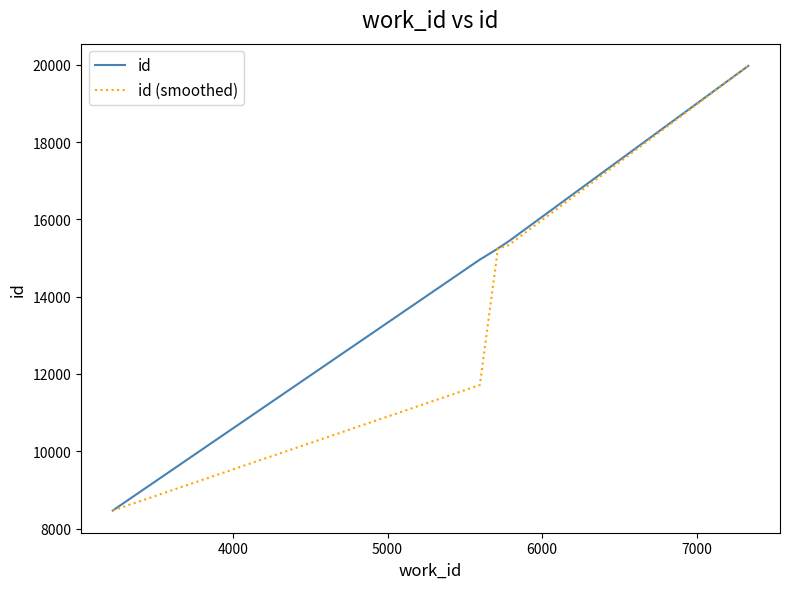

Reading left to right, transcribe all the data shown in this chart.

id: 8468.0	14959.0	15233.0	15235.0	15428.0	19970.0
id (smoothed): 8468.0	11713.5	15096.0	15234.0	15331.5	19970.0